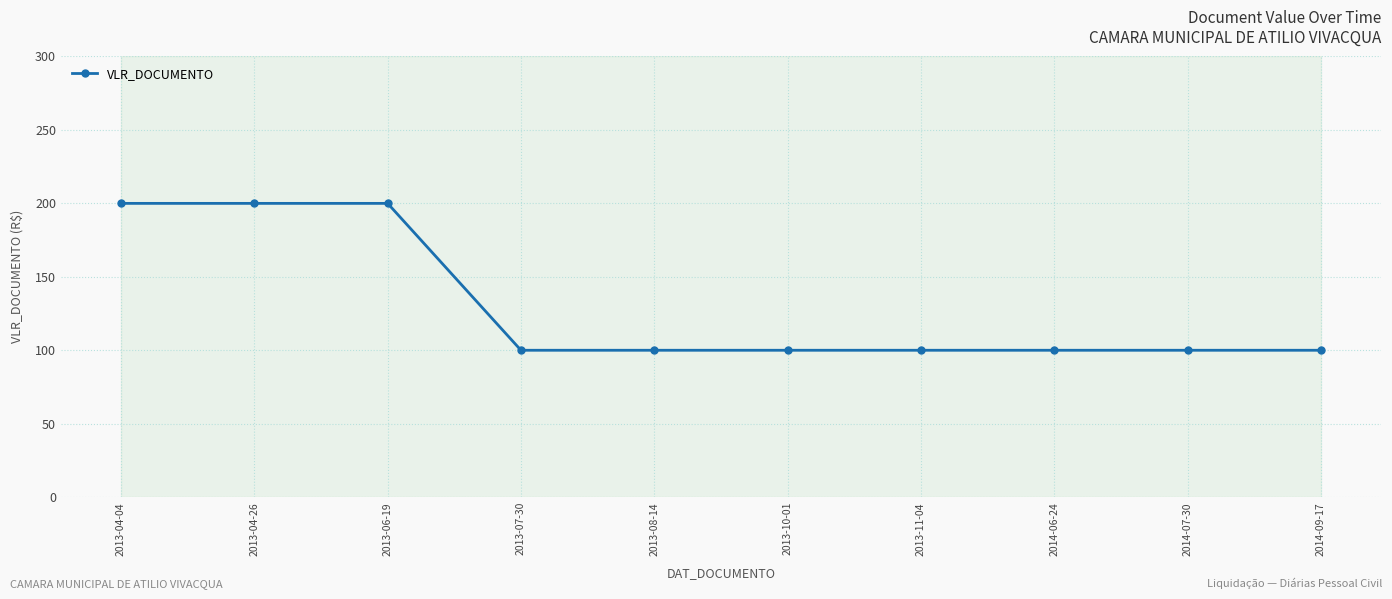

Does the chart display data point markers on the line(s)?

Yes